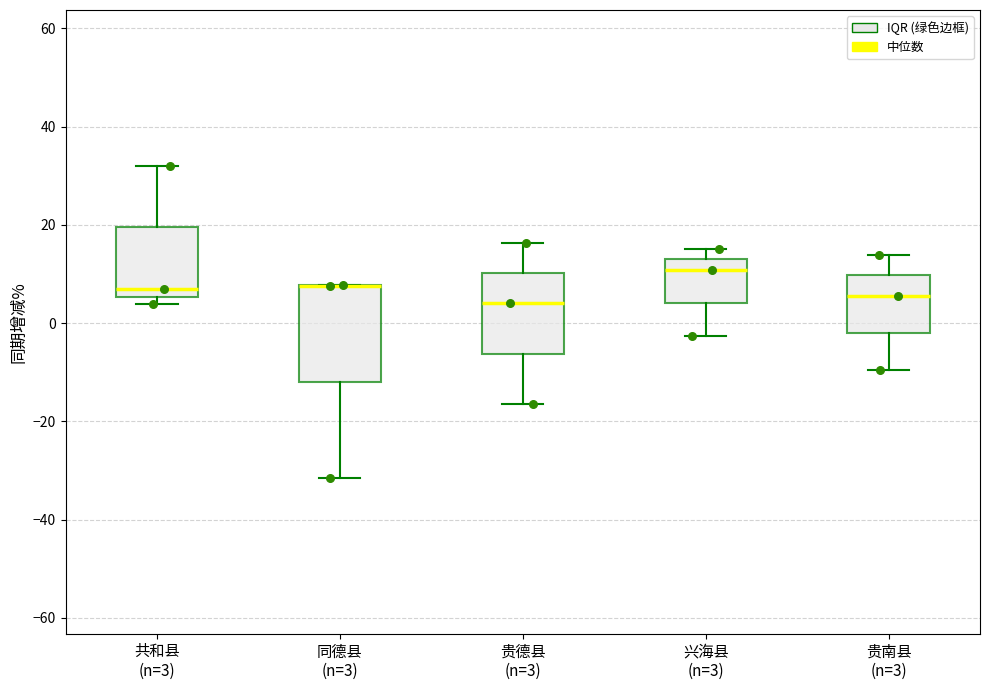

Reading left to right, transcribe this box plot: for each box, give where its median line is, the range the box spans, and where its two whiskers end, as read against the y-axis. The values are not printed on the chart, so give them approximately, as read against the axis.

共和县 (n=3): median 8, box 6 to 20, whiskers 4 to 32
同德县 (n=3): median 8 (drawn on the box's upper edge), box -12 to 8, whiskers -32 to 8
贵德县 (n=3): median 4, box -6 to 10, whiskers -16 to 16
兴海县 (n=3): median 10, box 4 to 12, whiskers -2 to 16
贵南县 (n=3): median 6, box -2 to 10, whiskers -10 to 14